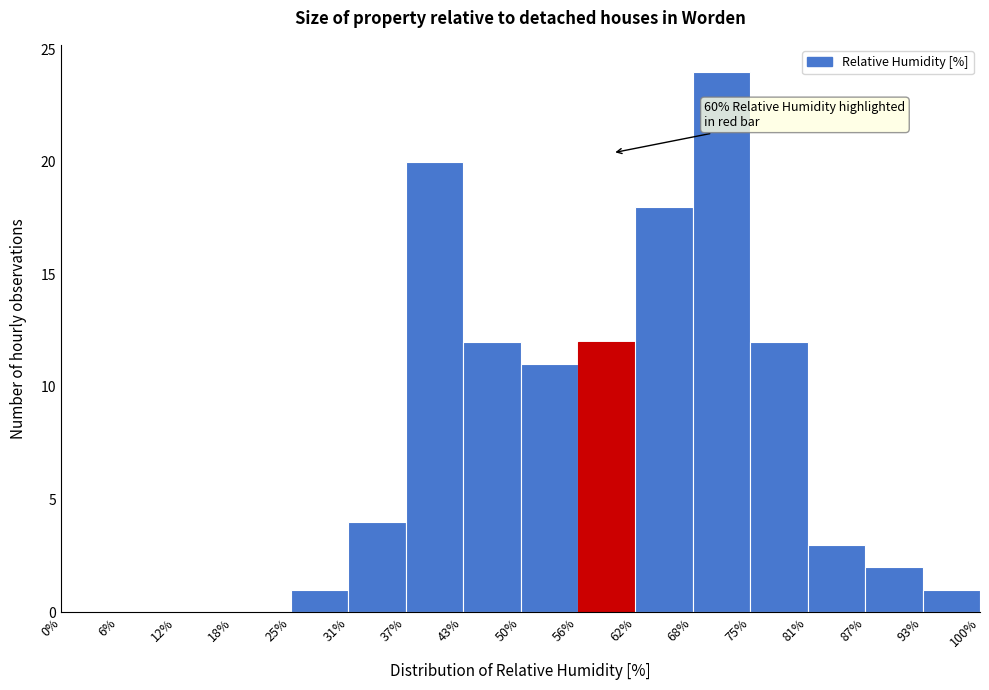

Which range on the x-axis has the tallest bar?

68% to 75%